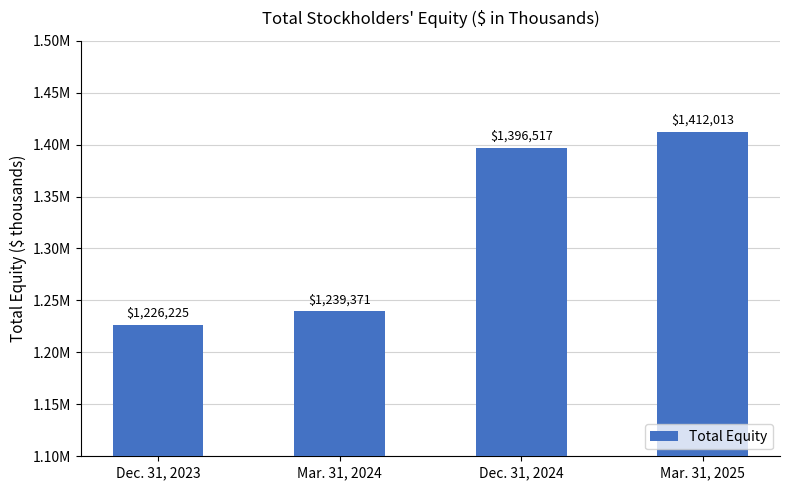

Does the chart contain any negative values?

No